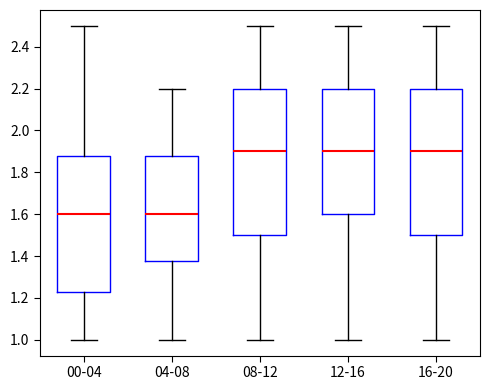

Reading left to right, read every box against the y-axis: the position of its median line, the range the box covers, and the ends of its whiskers. The values are not printed on the chart, so give them approximately, as read against the axis.

00-04: median 1.60, box 1.24 to 1.88, whiskers 1.00 to 2.50
04-08: median 1.60, box 1.38 to 1.88, whiskers 1.00 to 2.20
08-12: median 1.90, box 1.50 to 2.20, whiskers 1.00 to 2.50
12-16: median 1.90, box 1.60 to 2.20, whiskers 1.00 to 2.50
16-20: median 1.90, box 1.50 to 2.20, whiskers 1.00 to 2.50